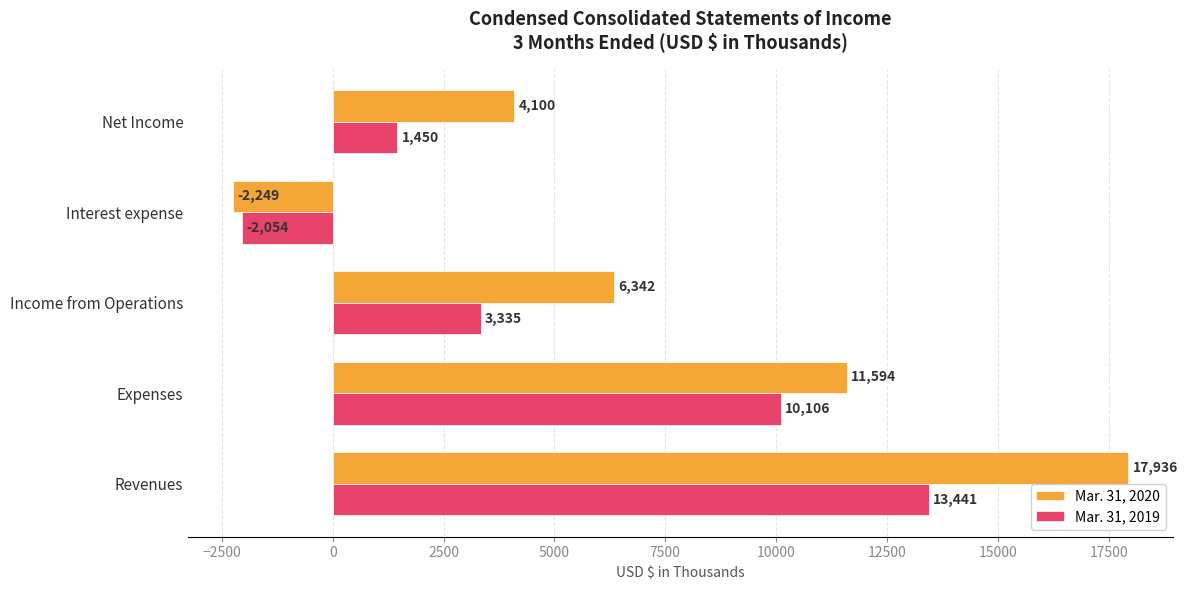

How many series are shown in this chart?

2